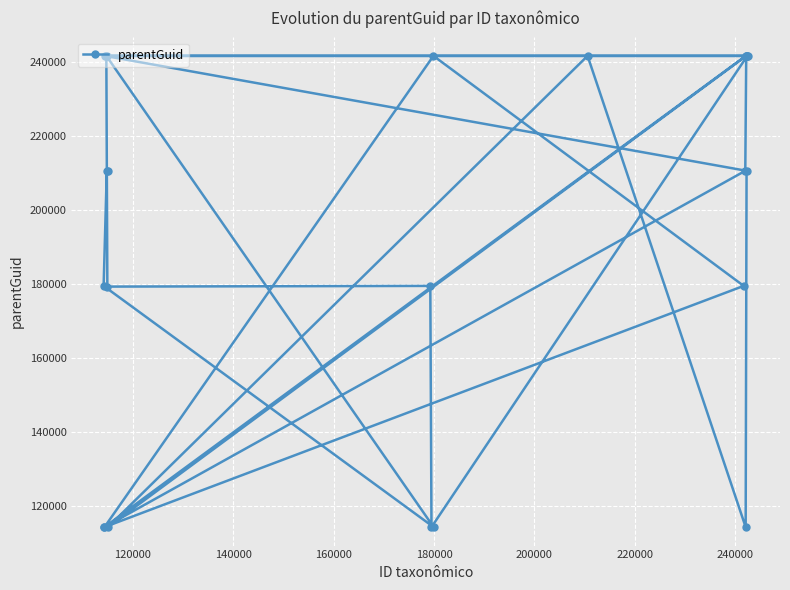

What is the difference between the second highest and minimum values?

127487